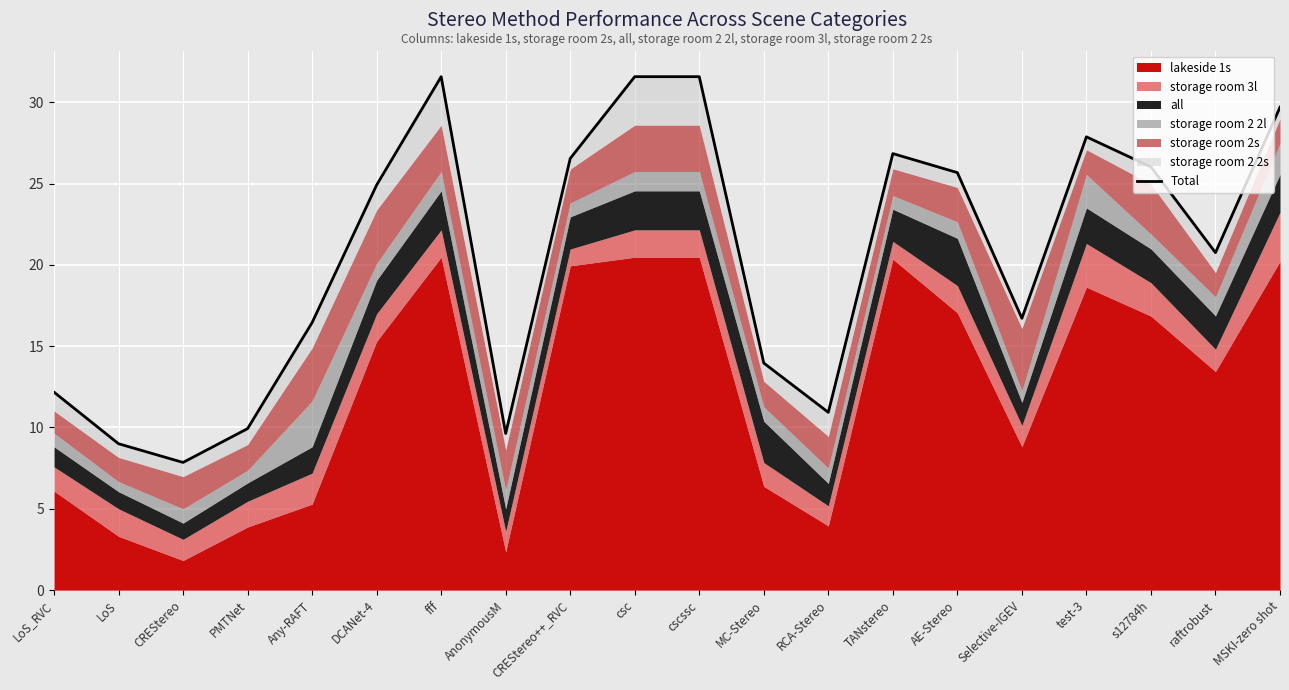

What is the minimum value shown in the chart?

7.9